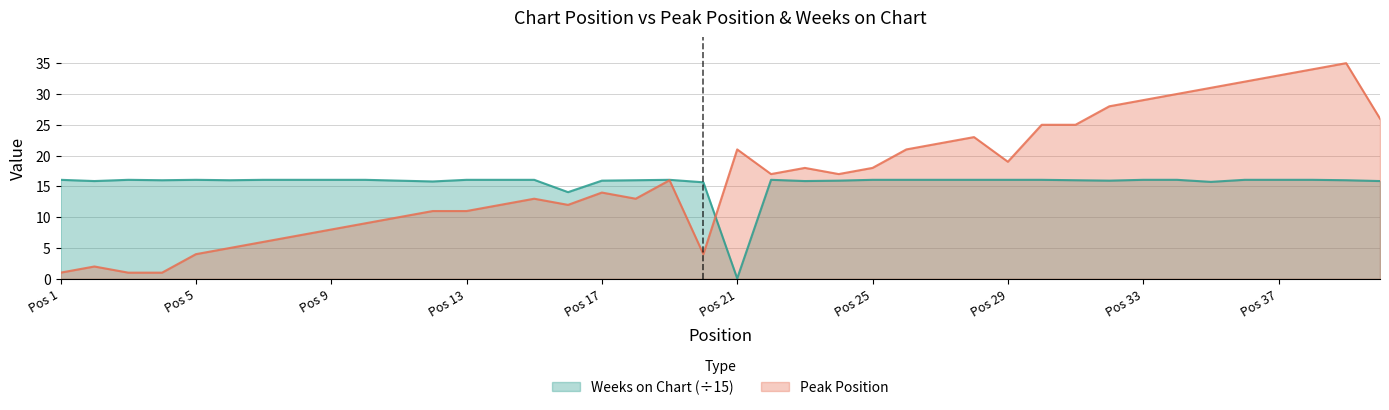

The value of Peak Position at Pos 9 is 8.0. True or false?

True